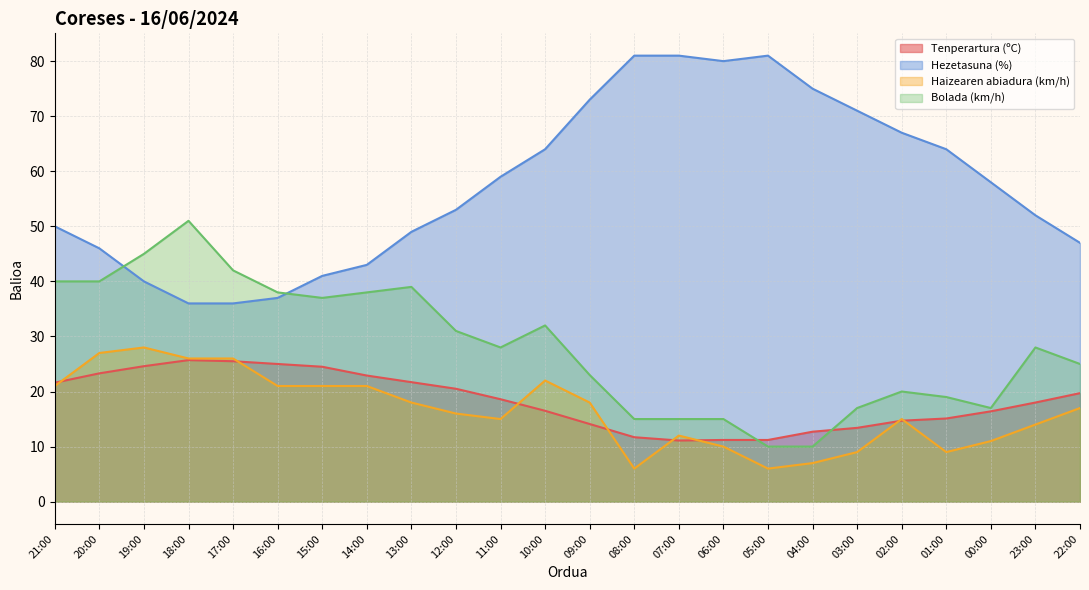

At which category is the sum across all series the highest?

18:00